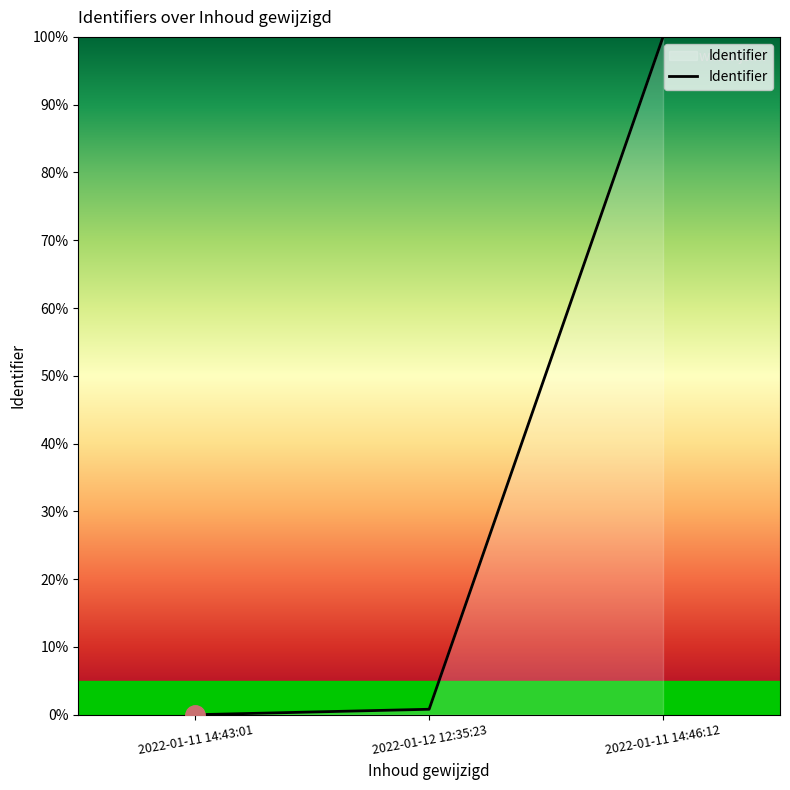

Is it true that the value at 2022-01-11 14:46:12 is 100.0?

True